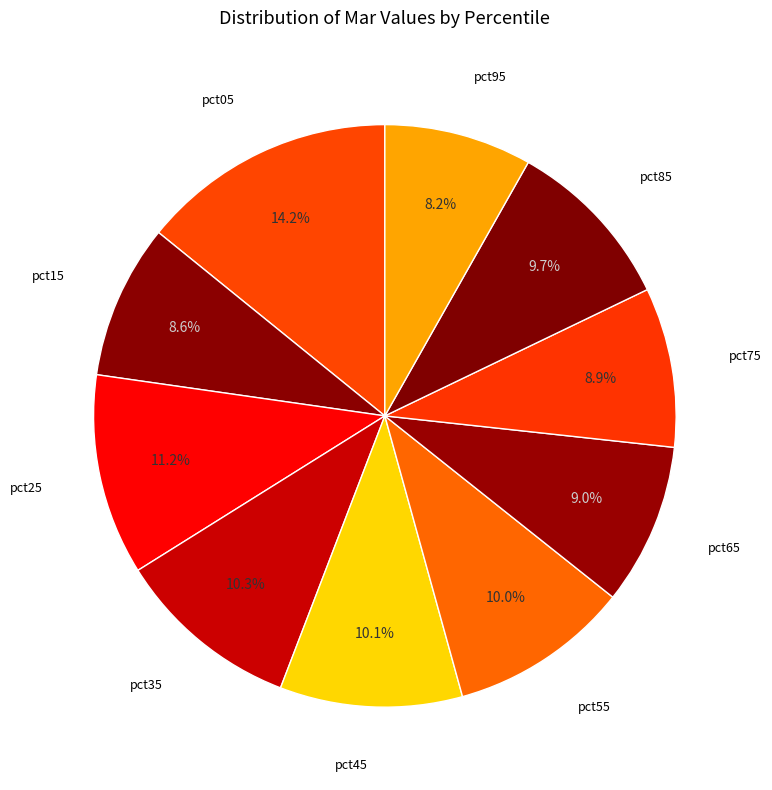

How many slices are in this pie chart?

10